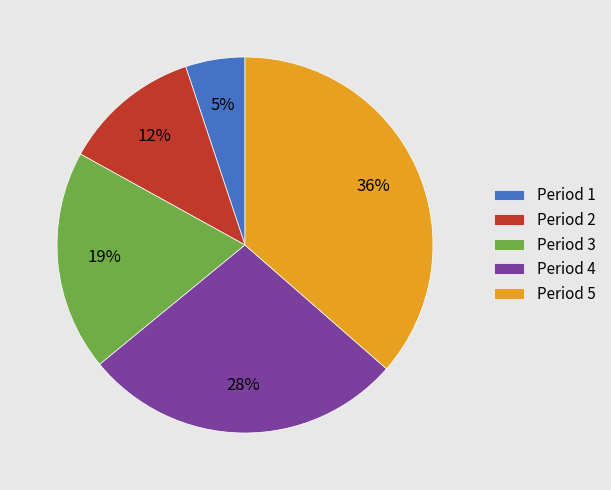

Which category has the biggest portion of the pie?

Period 5